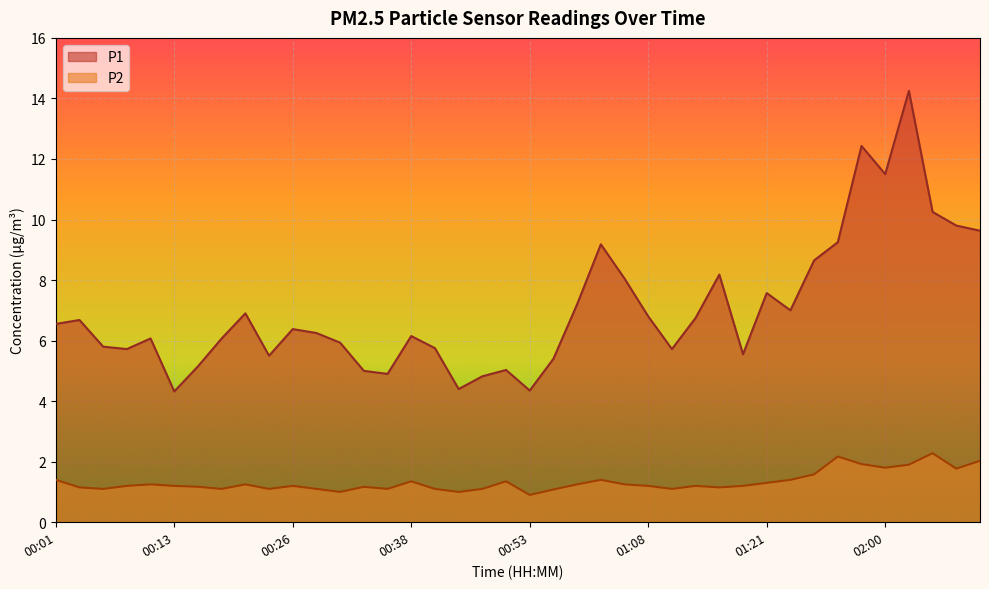

List the labels in order of P1 value, largest first.

02:03, 01:55, 02:00, 02:05, 02:08, 02:11, 01:52, 01:03, 01:43, 01:16, 01:06, 01:21, 00:58, 01:29, 00:21, 01:08, 01:13, 00:03, 00:01, 00:26, 00:28, 00:38, 00:11, 00:18, 00:31, 00:06, 00:40, 00:09, 01:11, 01:18, 00:23, 00:56, 00:16, 00:51, 00:33, 00:36, 00:48, 00:46, 00:53, 00:13